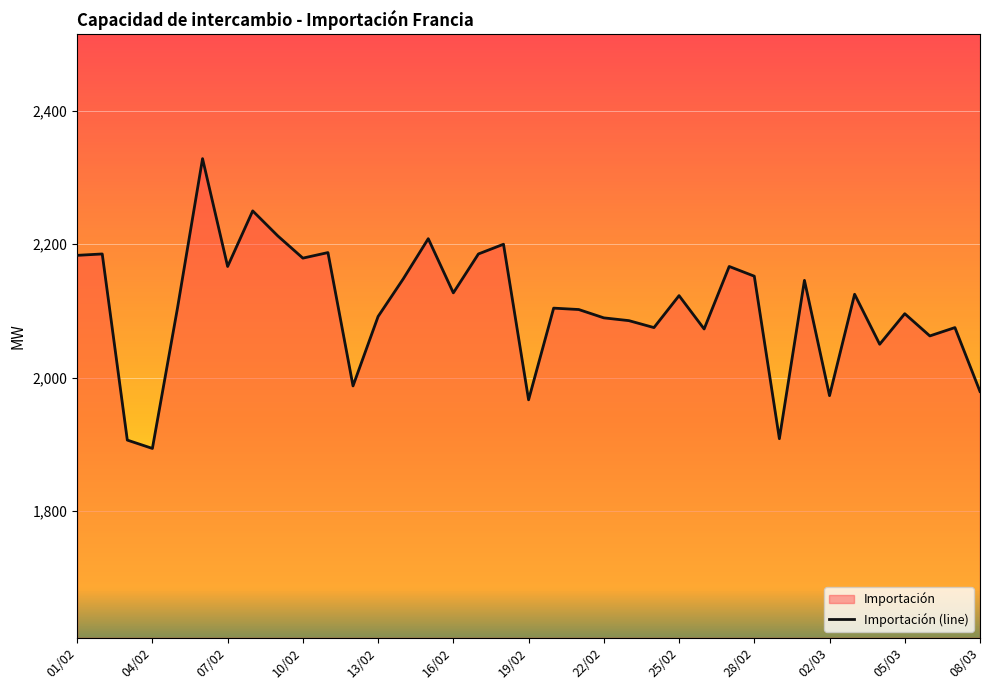

What is the ratio of the value at 04/02 to the value at 16/02?

0.9